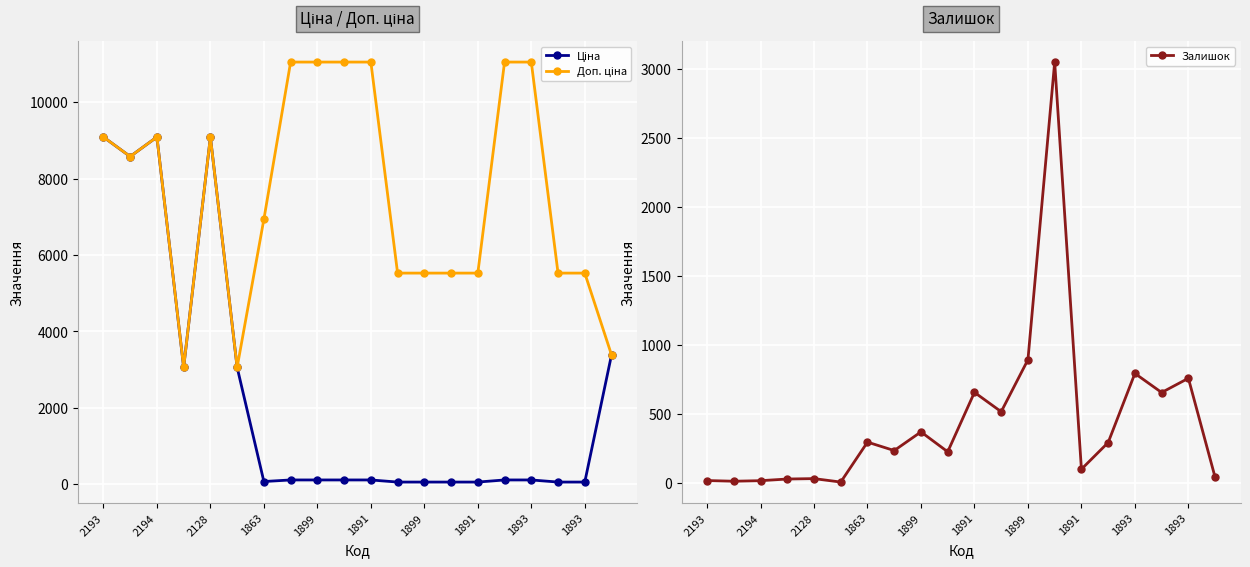

How many values in the Залишок series are below 295?

10